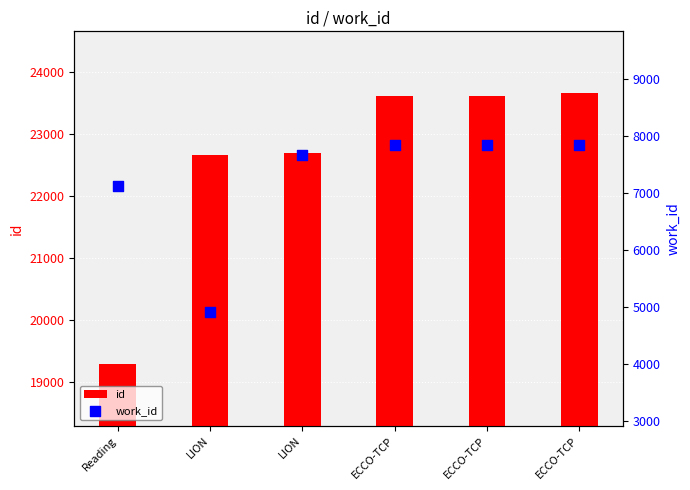

What are all the series names shown in the legend?

id, work_id